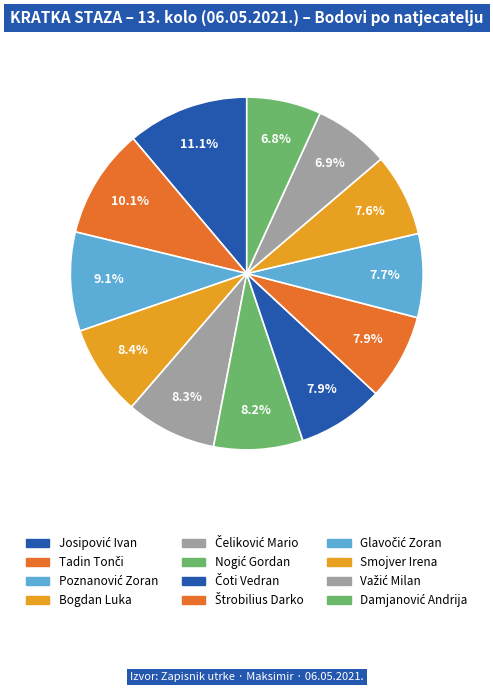

What percentage is the Štrobilius Darko slice, to the nearest percent?

8%